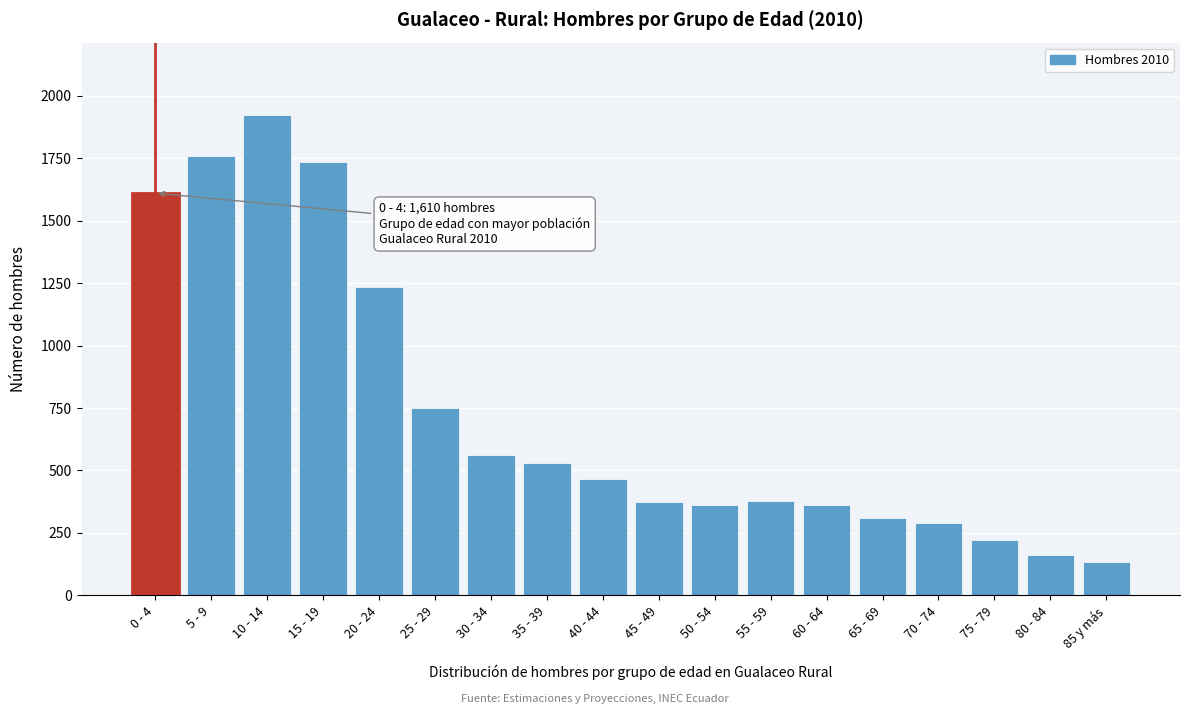

What value does the data have at 25 - 29?

749